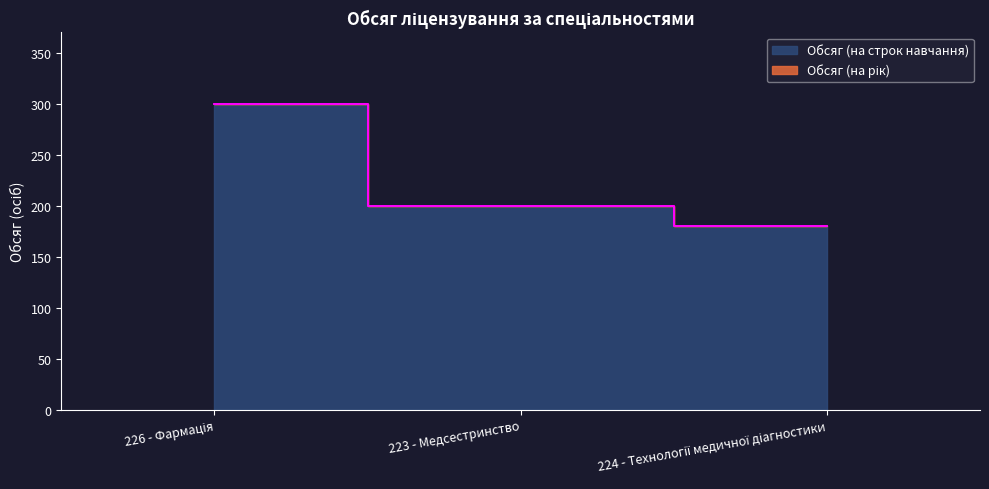

Which label corresponds to the smallest value in the chart?

224 - Технології медичної діагностики